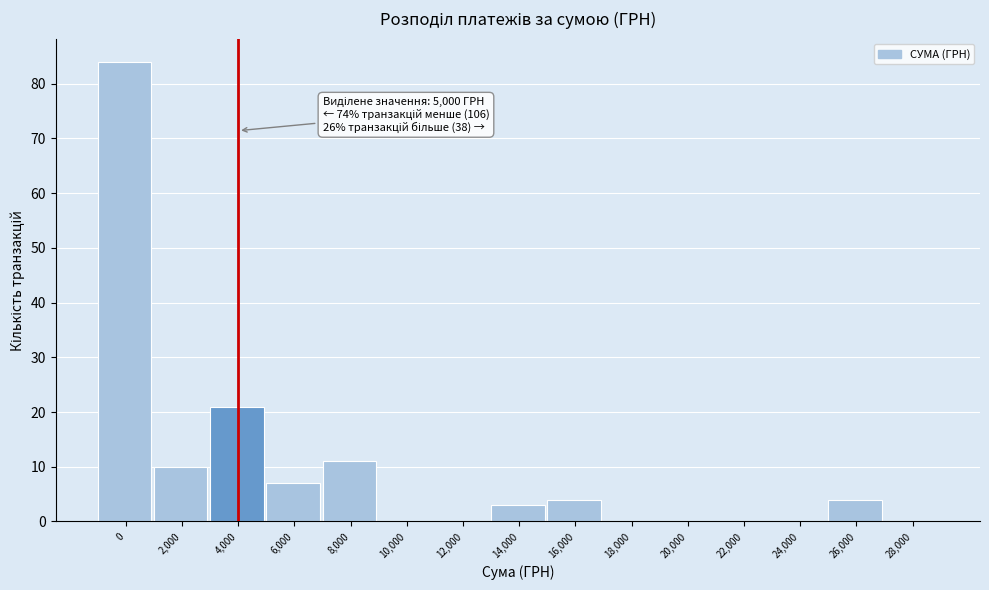

Reading left to right, transcribe all the data shown in this chart.

0=84	2,000=10	4,000=21	6,000=7	8,000=11	10,000=0	12,000=0	14,000=3	16,000=4	18,000=0	20,000=0	22,000=0	24,000=0	26,000=4	28,000=0